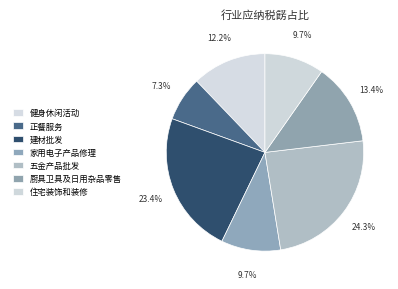

To the nearest percent, what is the combined percentage of 建材批发 and 厨具卫具及日用杂品零售?

37%